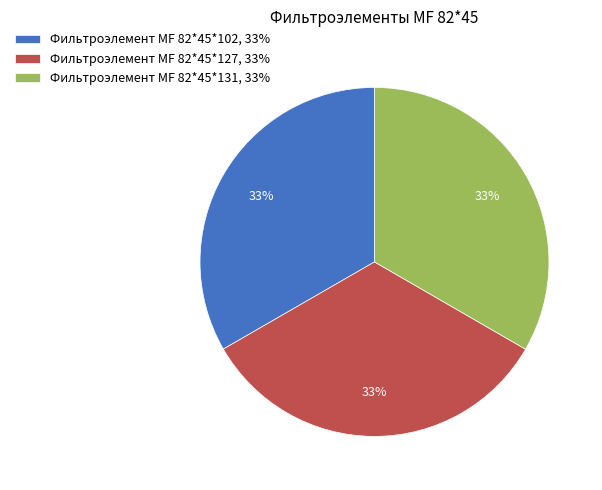

Approximately how many times larger is the value at Фильтроэлемент МF 82*45*131, 33% compared to Фильтроэлемент МF 82*45*127, 33%?

1.0